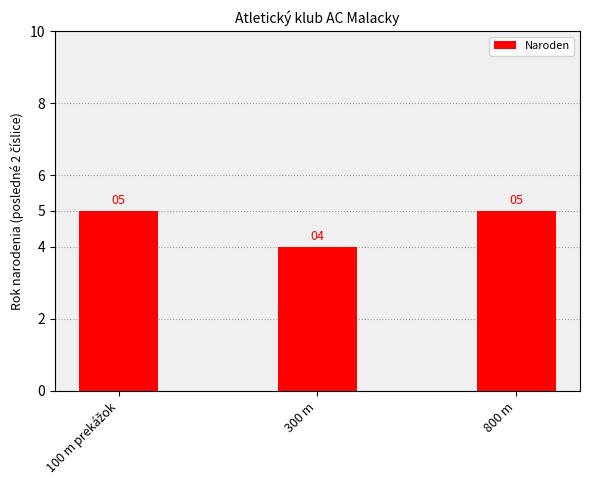

Are the bars horizontal?

No